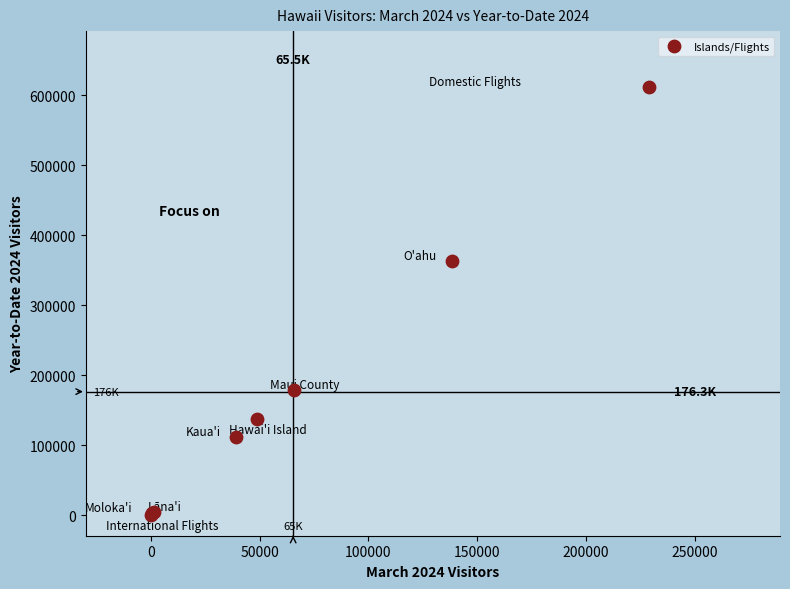

What Y value in the scatter plot is closest to 305896?

362736.6